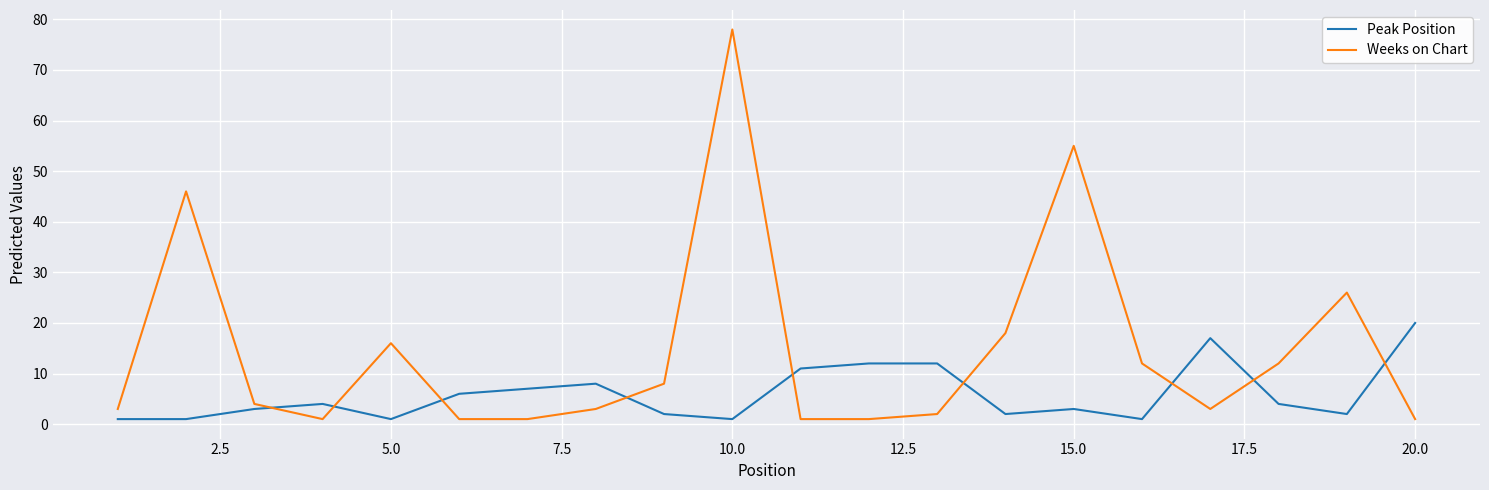

Which series has the largest range (max minus min)?

Weeks on Chart